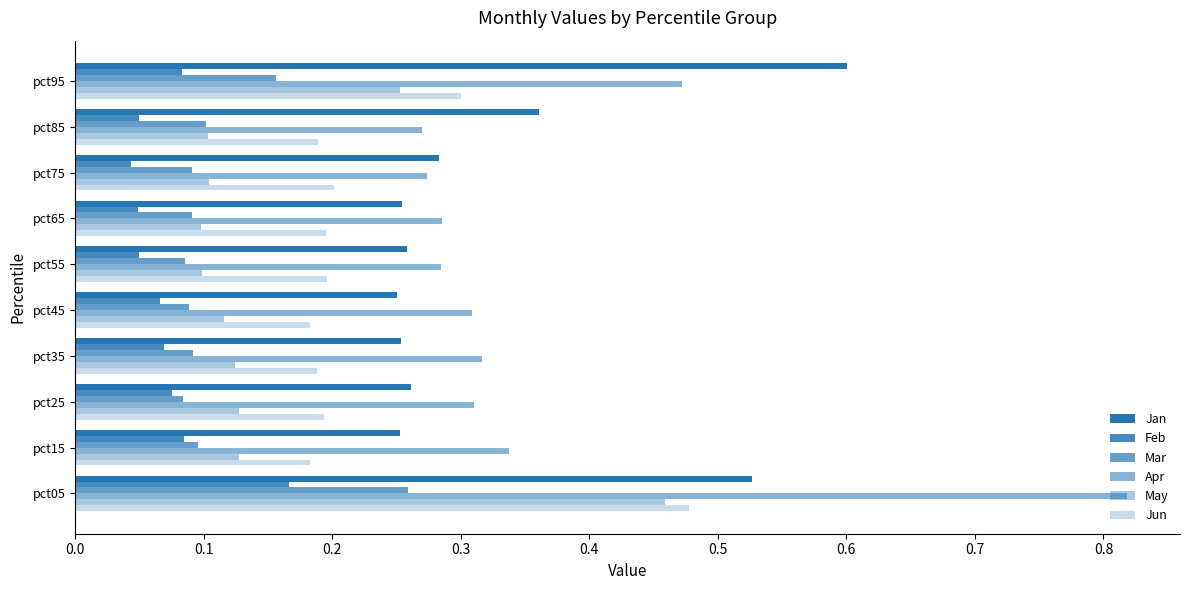

What is the average value of the May series?

0.2